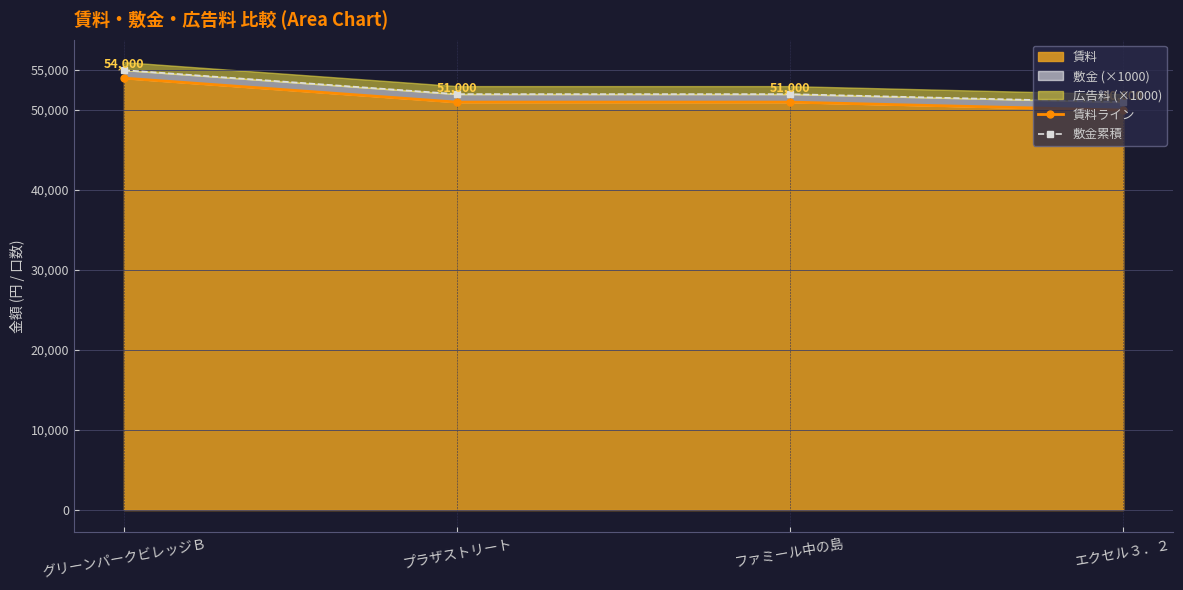

What is the label of the 2nd point from the right?

ファミール中の島